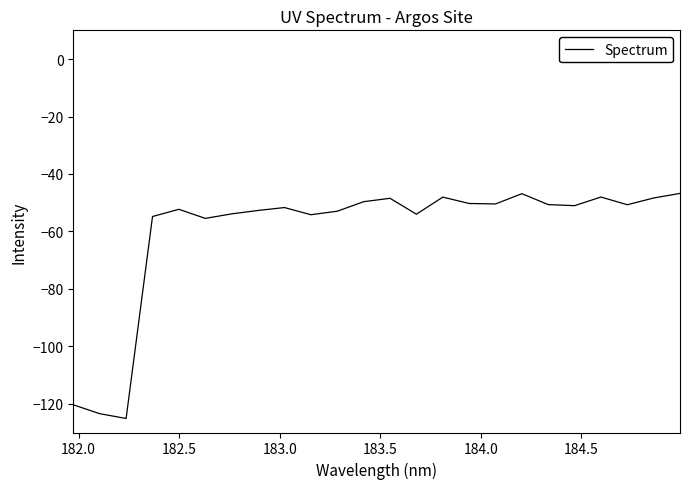

What is the smallest value displayed?

-125.1